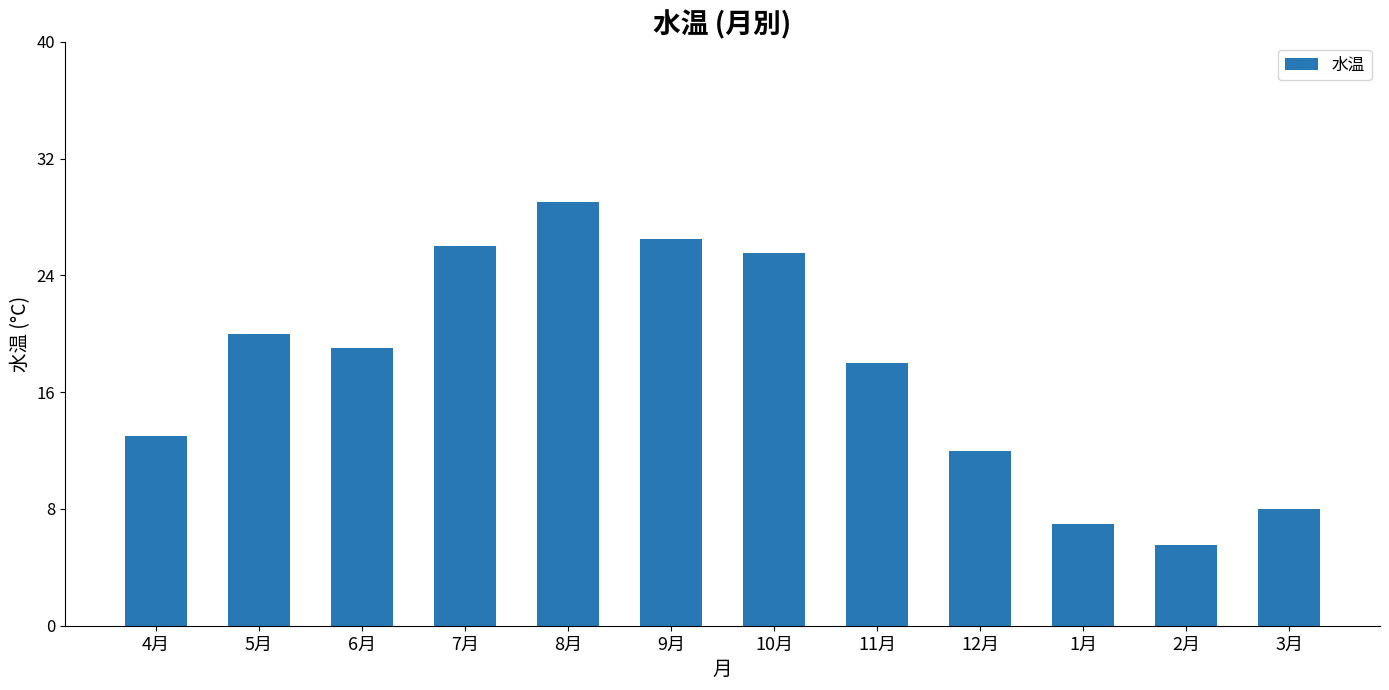

What is the greatest value displayed?

29.0